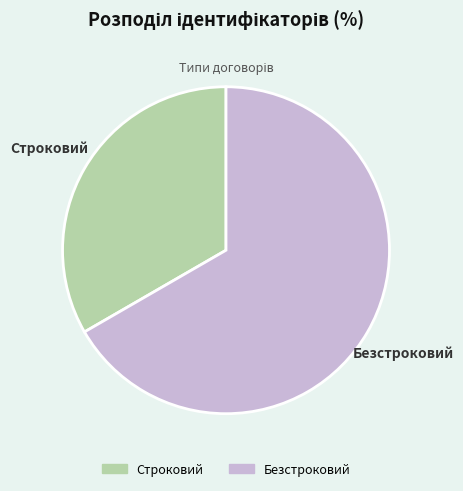

Between Строковий and Безстроковий, which is larger?

Безстроковий